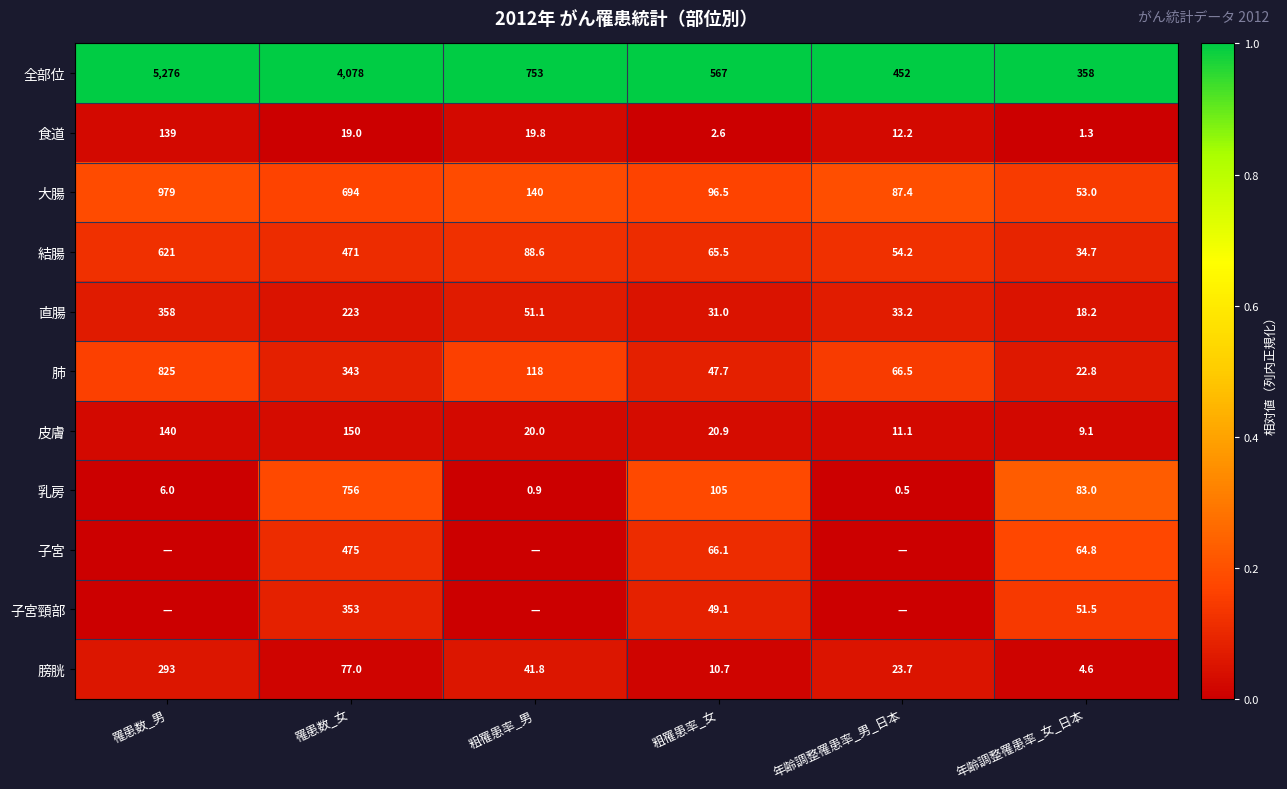

The 食道 series shows 21.5 at 年齢調整罹患率_男_日本. True or false?

False